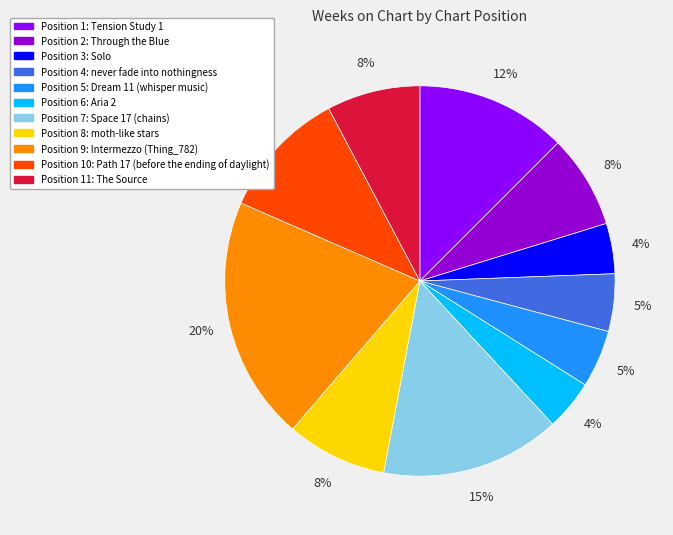

What is the largest slice in the pie chart?

Position 9: Intermezzo (Thing_782)